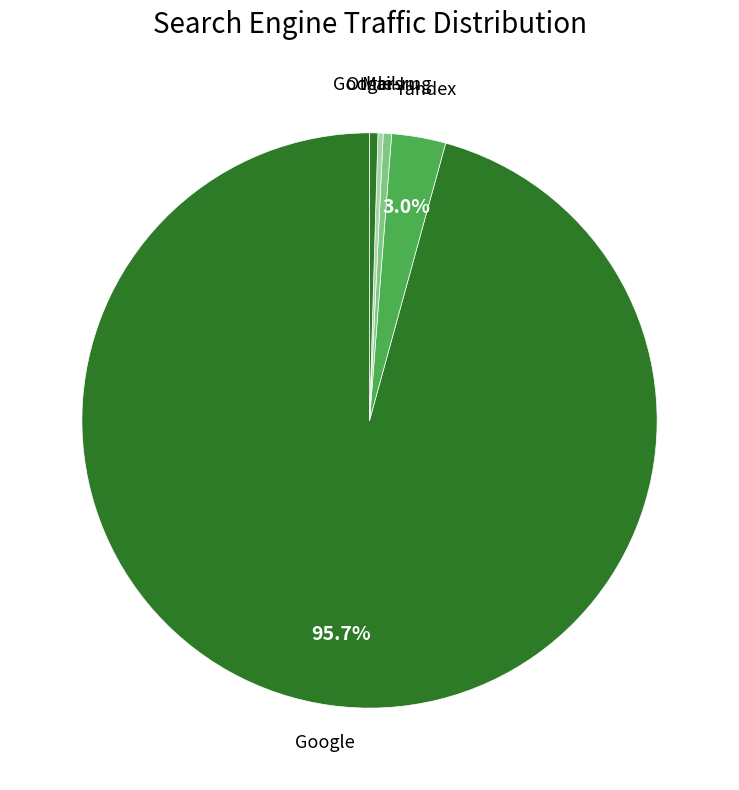

Do Mail.ru and Yandex together represent more than half of the pie?

No